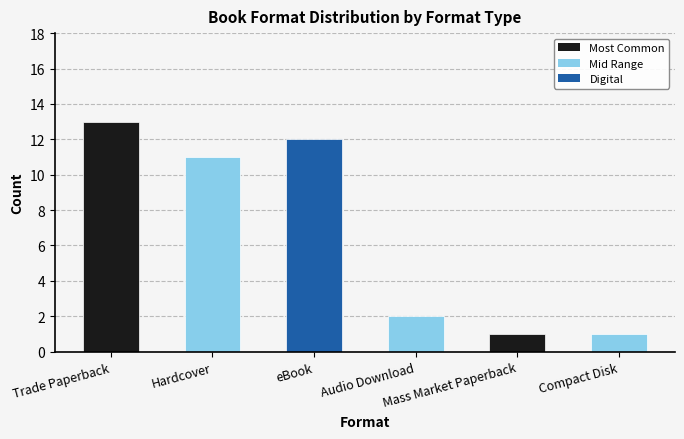

Are the bars horizontal?

No